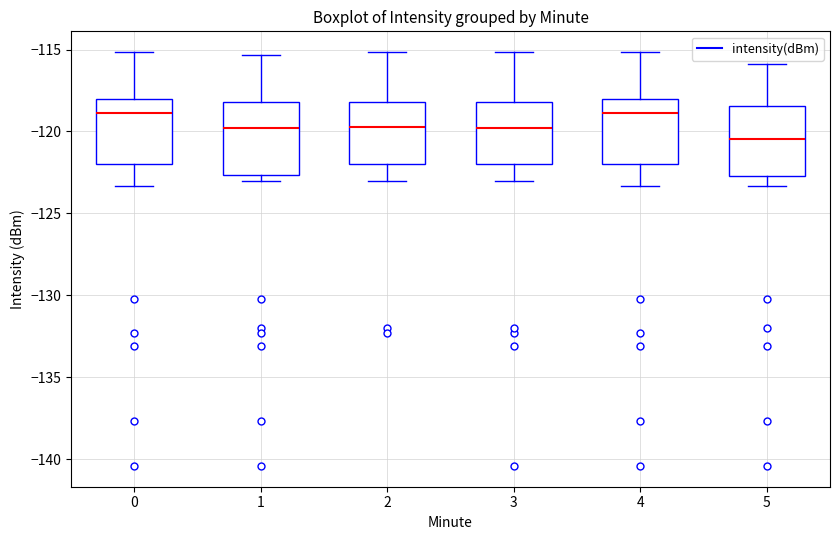

Reading left to right, read every box against the y-axis: the position of its median line, the range the box covers, and the ends of its whiskers. The values are not printed on the chart, so give them approximately, as read against the axis.

0: median -119.0, box -122.0 to -118.0, whiskers -123.5 to -115.0
1: median -120.0, box -122.5 to -118.0, whiskers -123.0 to -115.5
2: median -119.5, box -122.0 to -118.0, whiskers -123.0 to -115.0
3: median -120.0, box -122.0 to -118.0, whiskers -123.0 to -115.0
4: median -119.0, box -122.0 to -118.0, whiskers -123.5 to -115.0
5: median -120.5, box -122.5 to -118.5, whiskers -123.5 to -116.0